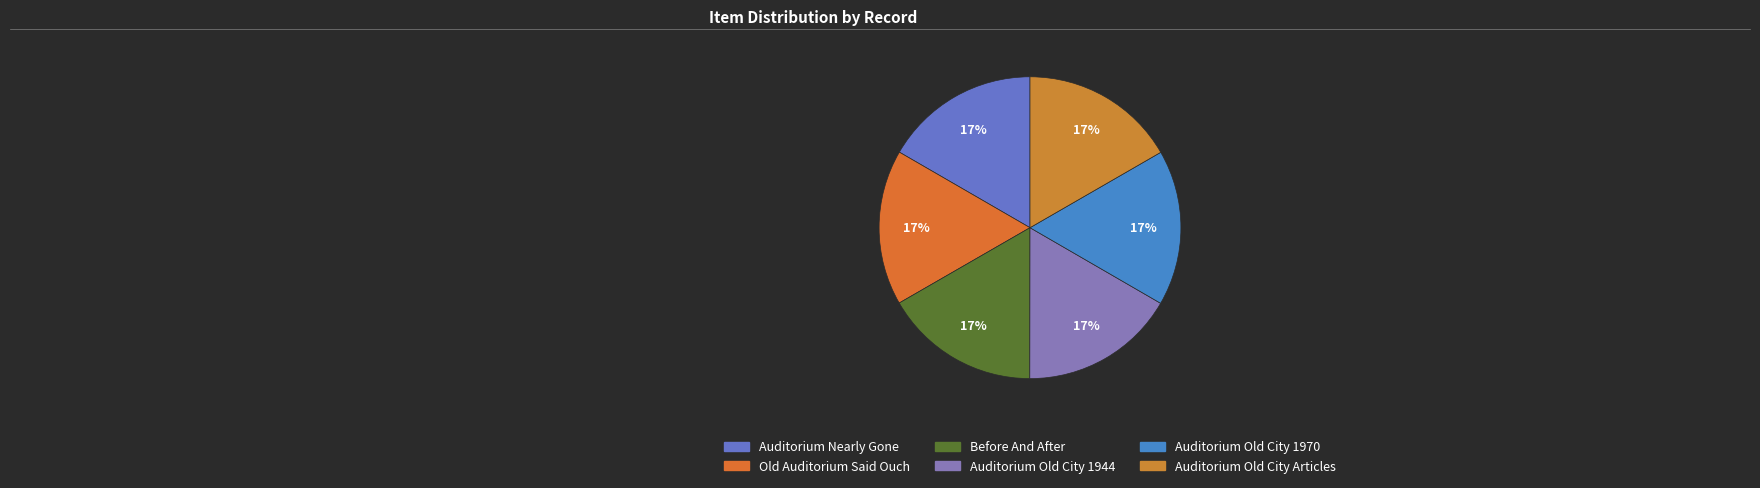

Is the sum of Auditorium Nearly Gone and Old Auditorium Said Ouch greater than half?

No